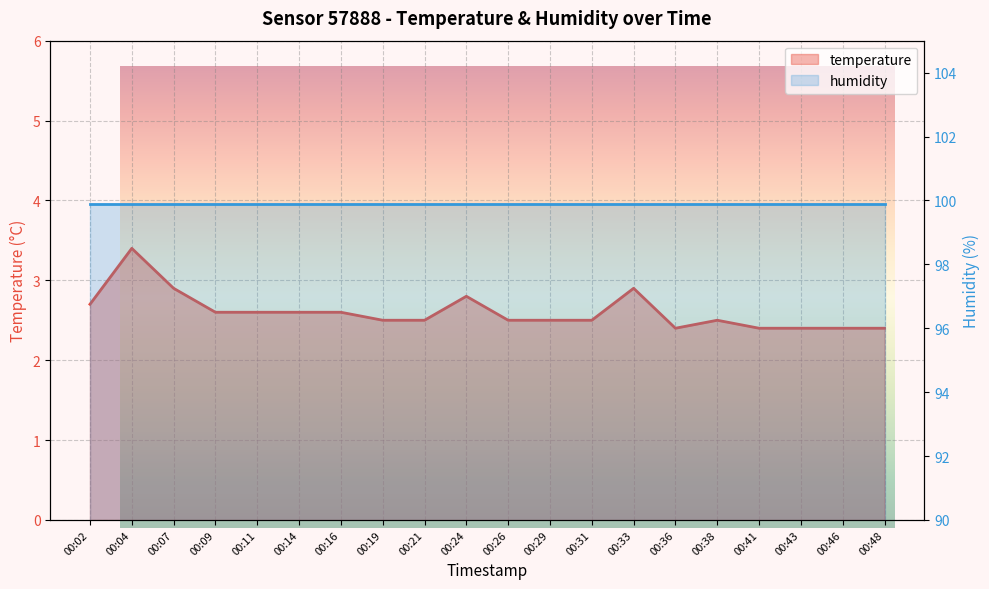

How many data points does each series have?

20